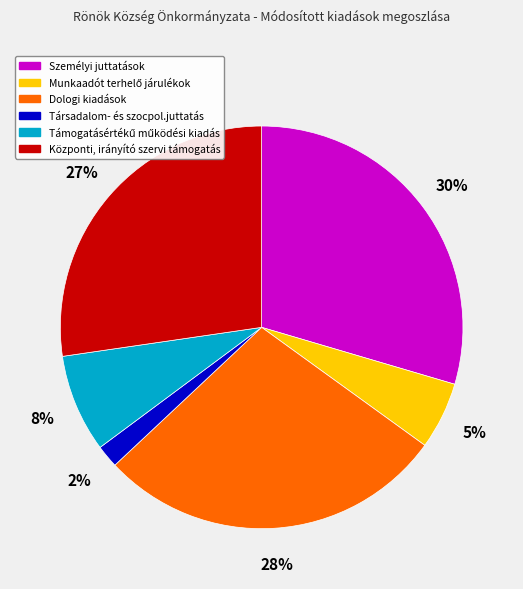

True or false: Dologi kiadások accounts for 28% of the total.

True